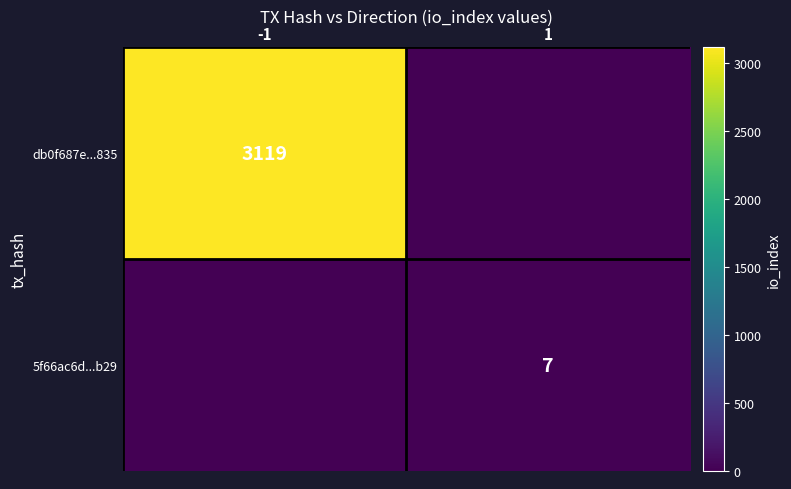

The 5f66ac6d...b29 series shows 7 at 1. True or false?

True